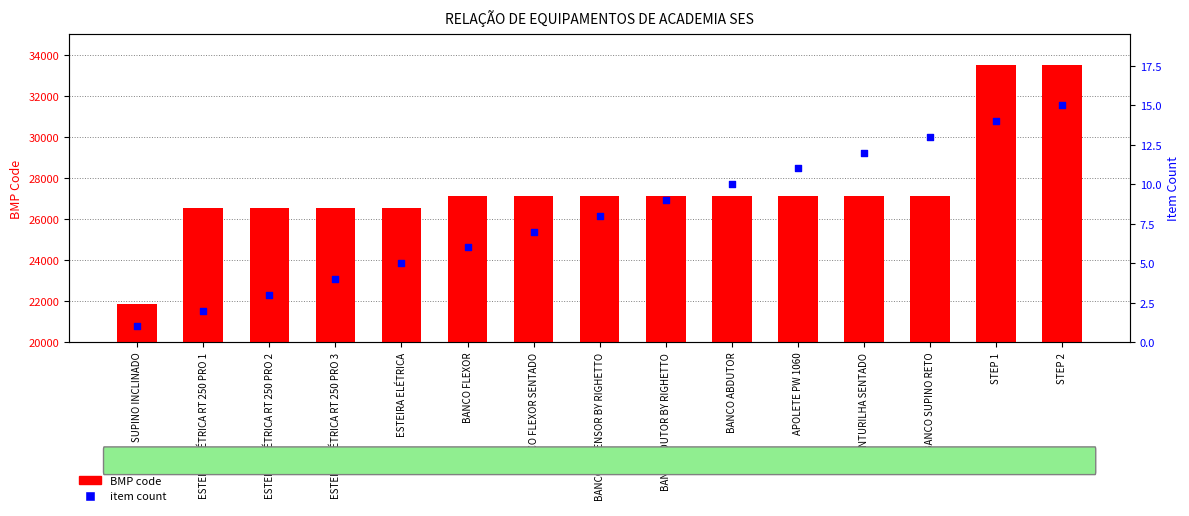

Is the value of item count at ESTEIRA ELÉTRICA RT 250 PRO 3 greater than the value of BMP code at APOLETE PW 1060?

No